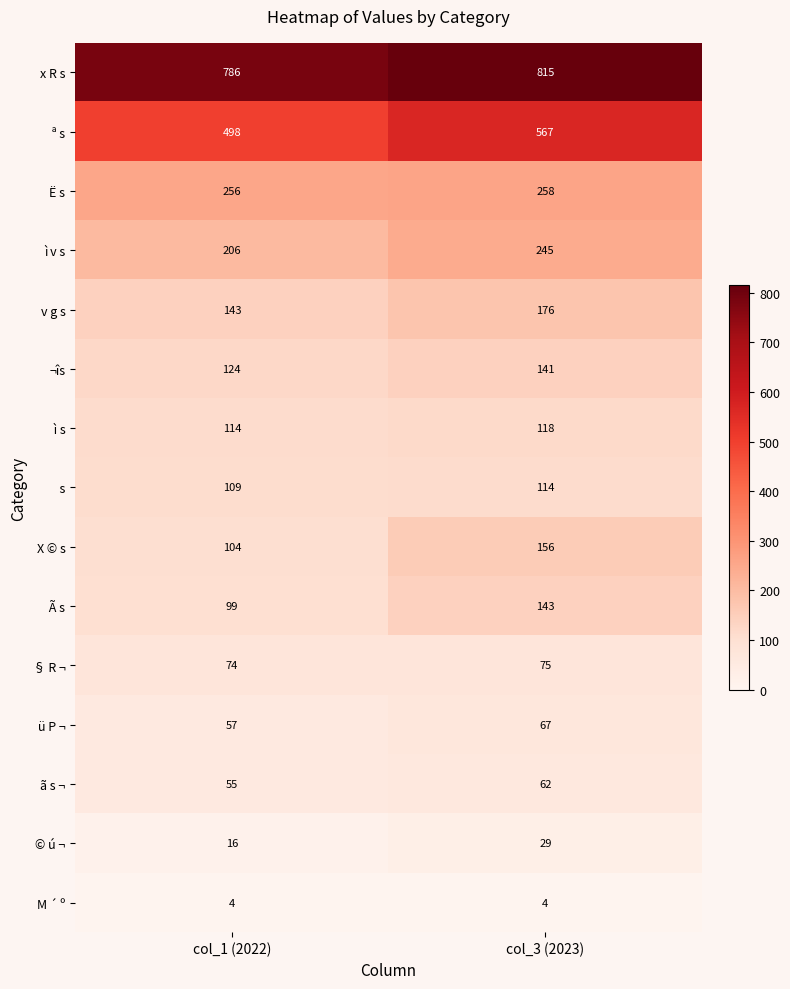

What is the sum of all ¬îs values?

265